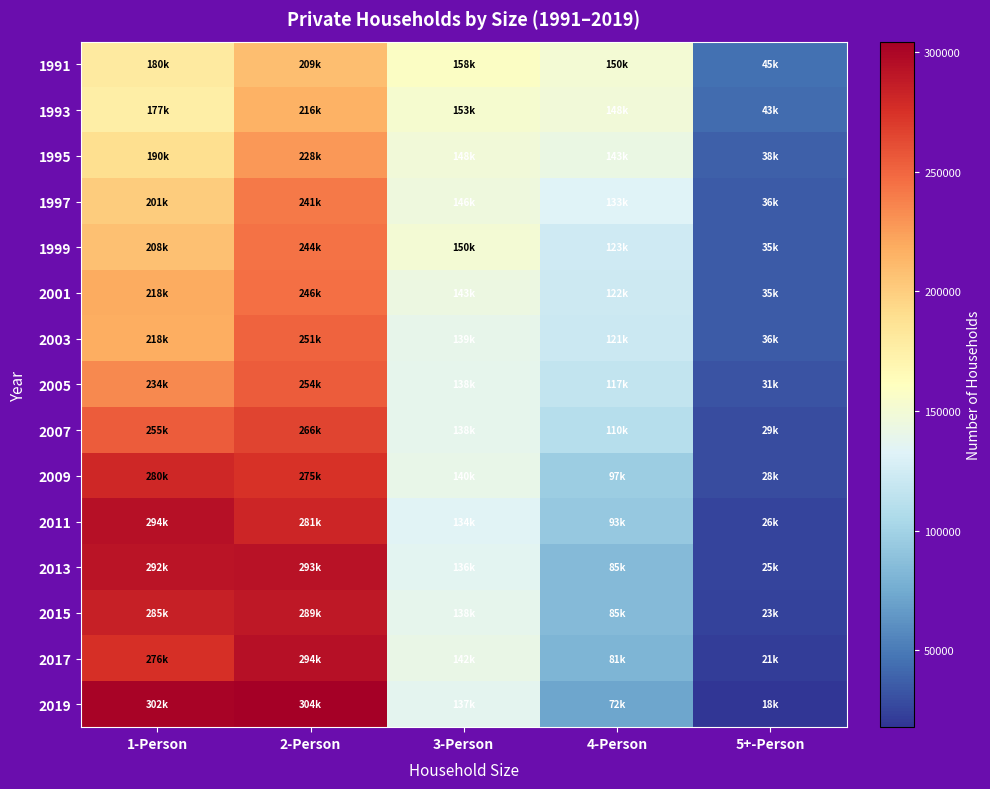

Which has a higher value, 4-Person or 2-Person?

2-Person